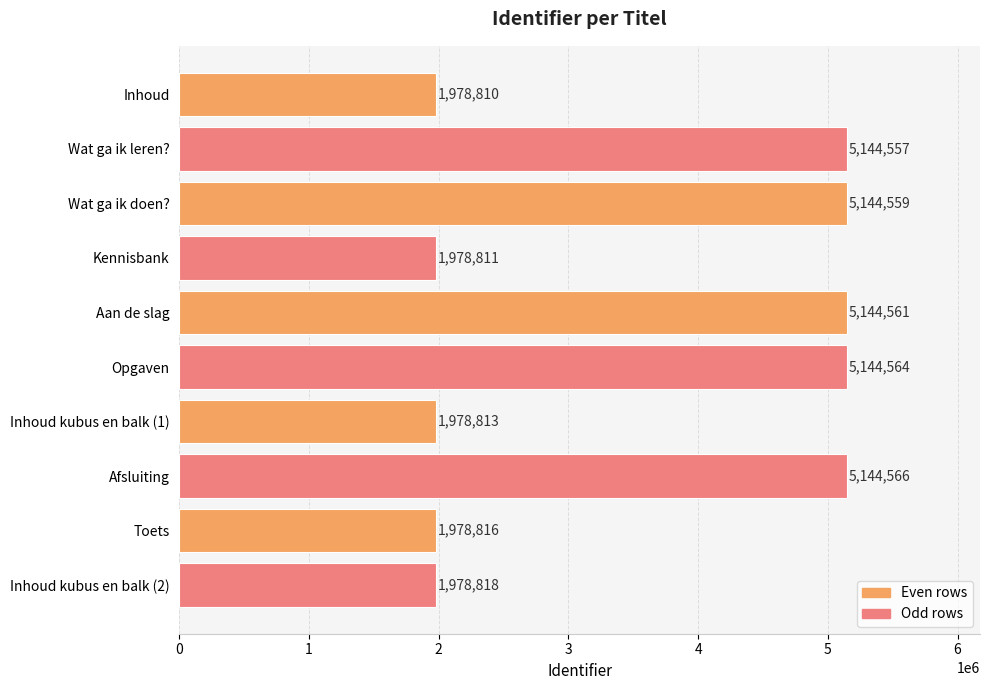

What is the change in value from Opgaven to Inhoud kubus en balk (1)?

-3165751